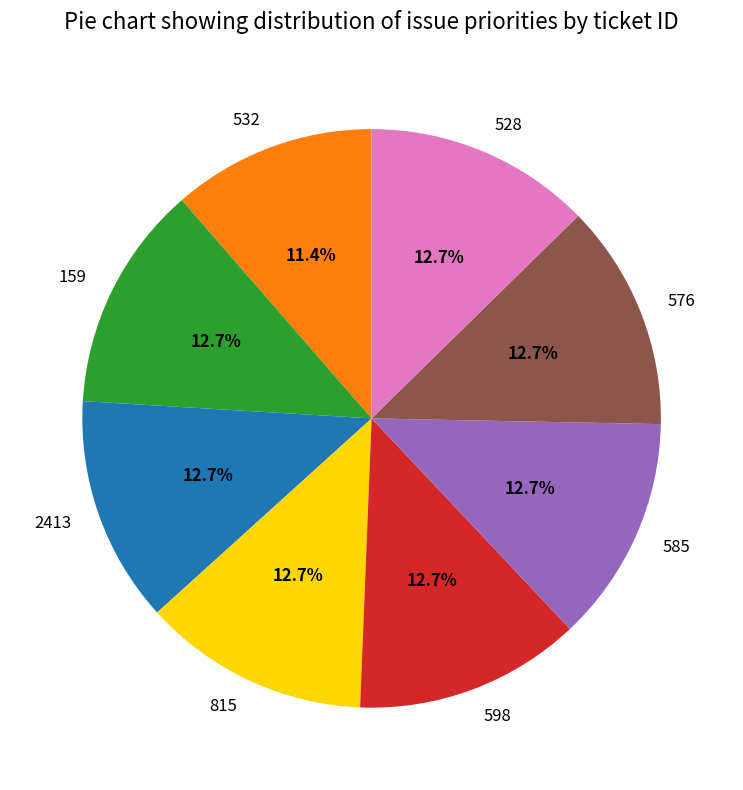

Count the number of slices in the pie.

8